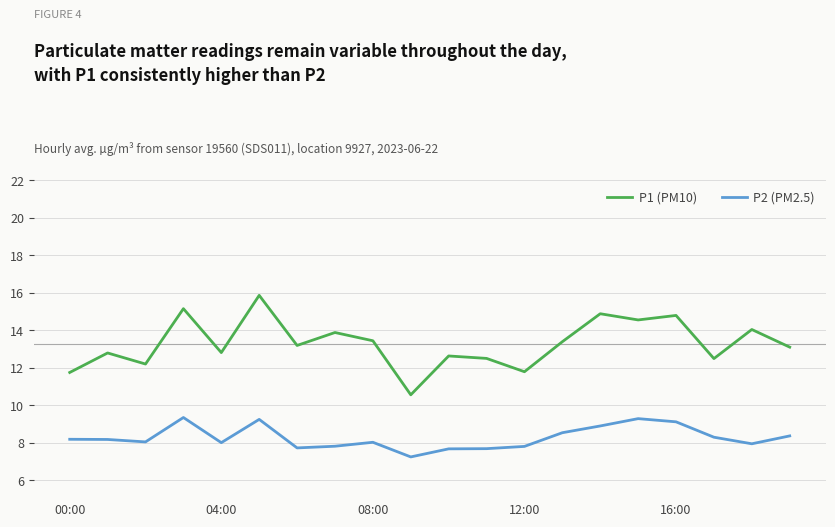

Rank the series by their maximum value, from highest to lowest.

P1 (PM10), P2 (PM2.5)